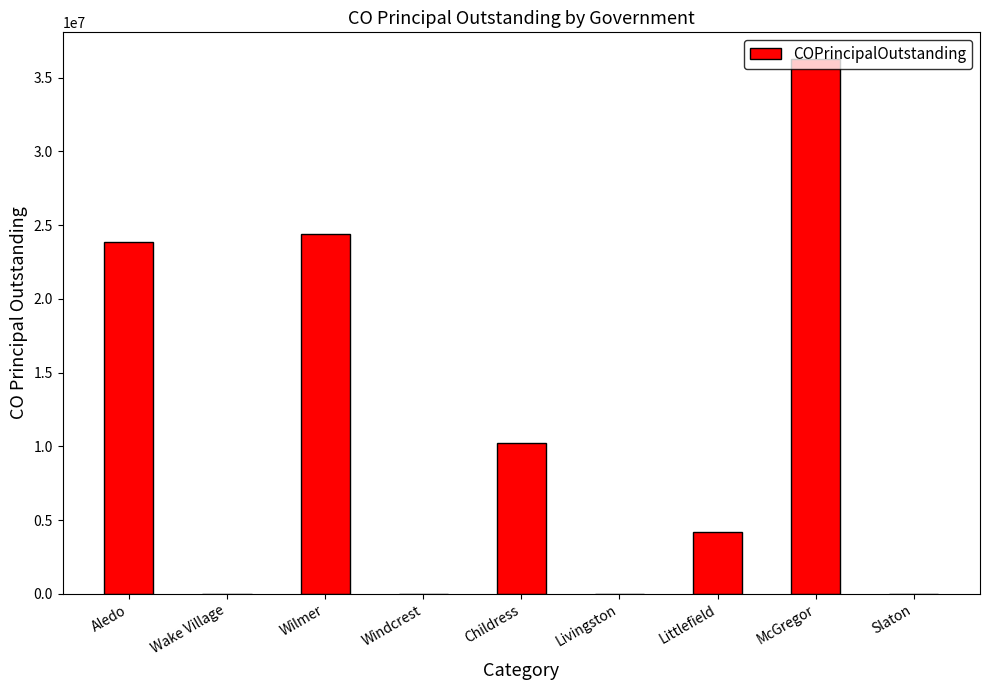

Reading left to right, transcribe all the data shown in this chart.

23860000	0	24395000	0	10213000	0	4170000	36250000	0